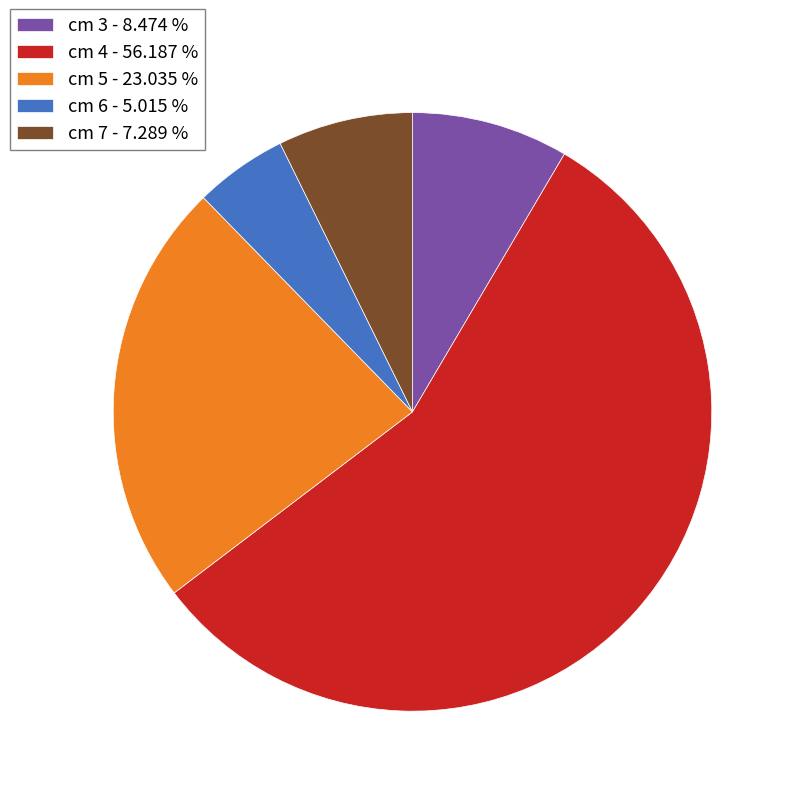

What is the smallest slice in the pie chart?

cm 6 - 5.015 %